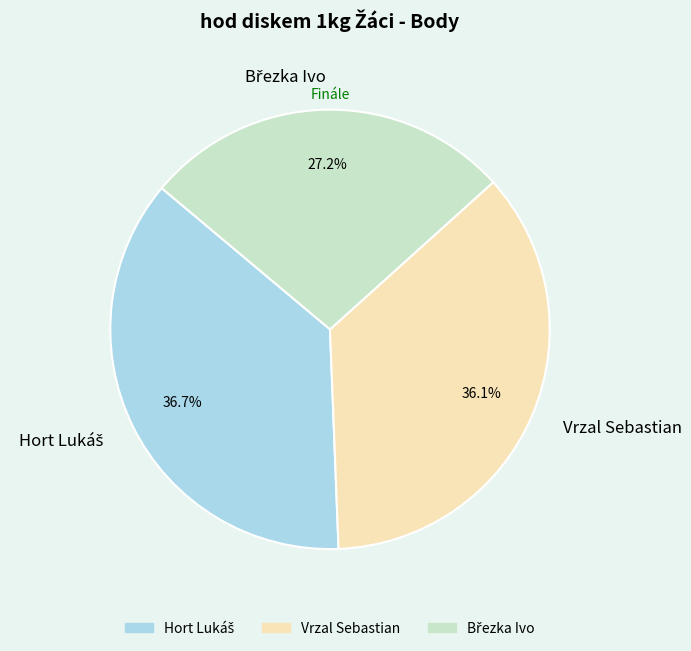

What percentage is NOT represented by Vrzal Sebastian?

63.9%